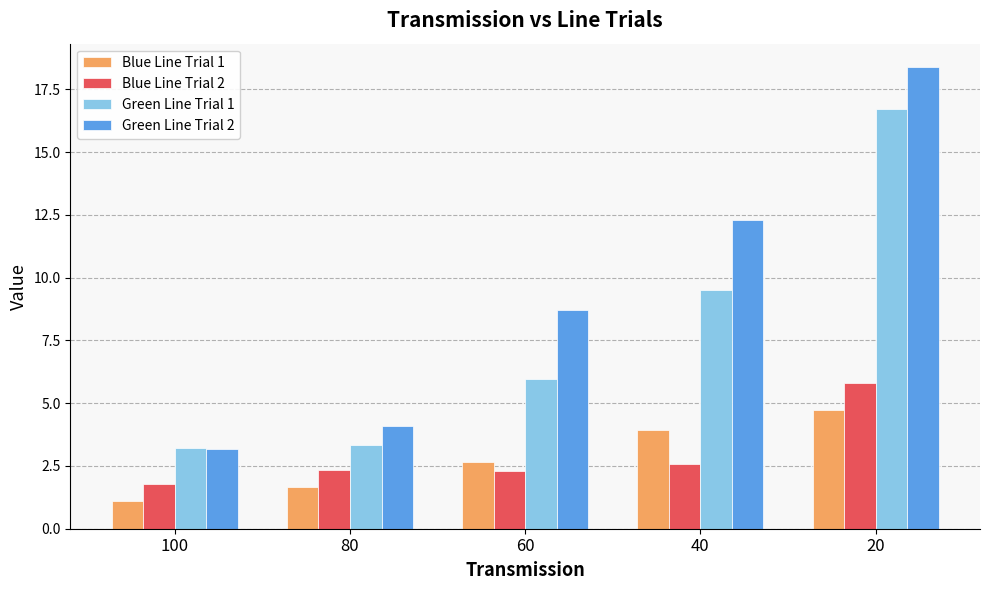

What is the maximum value for Green Line Trial 1?

16.7